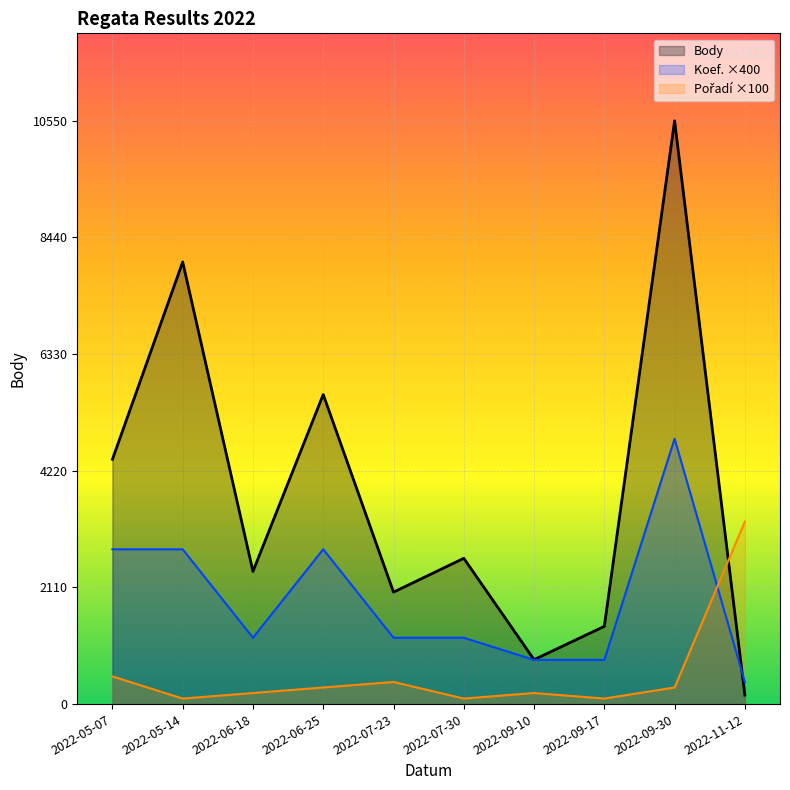

What is the difference between the maximum and minimum values in the Koef. ×400 series?

4400